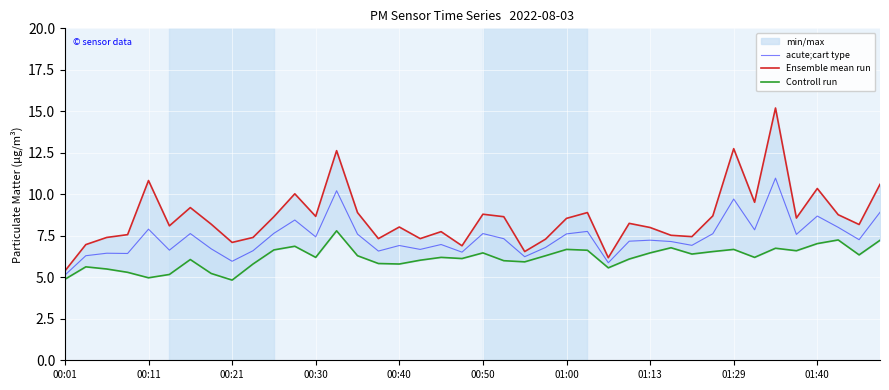

What are all the series names shown in the legend?

acute;cart type, Ensemble mean run, Controll run